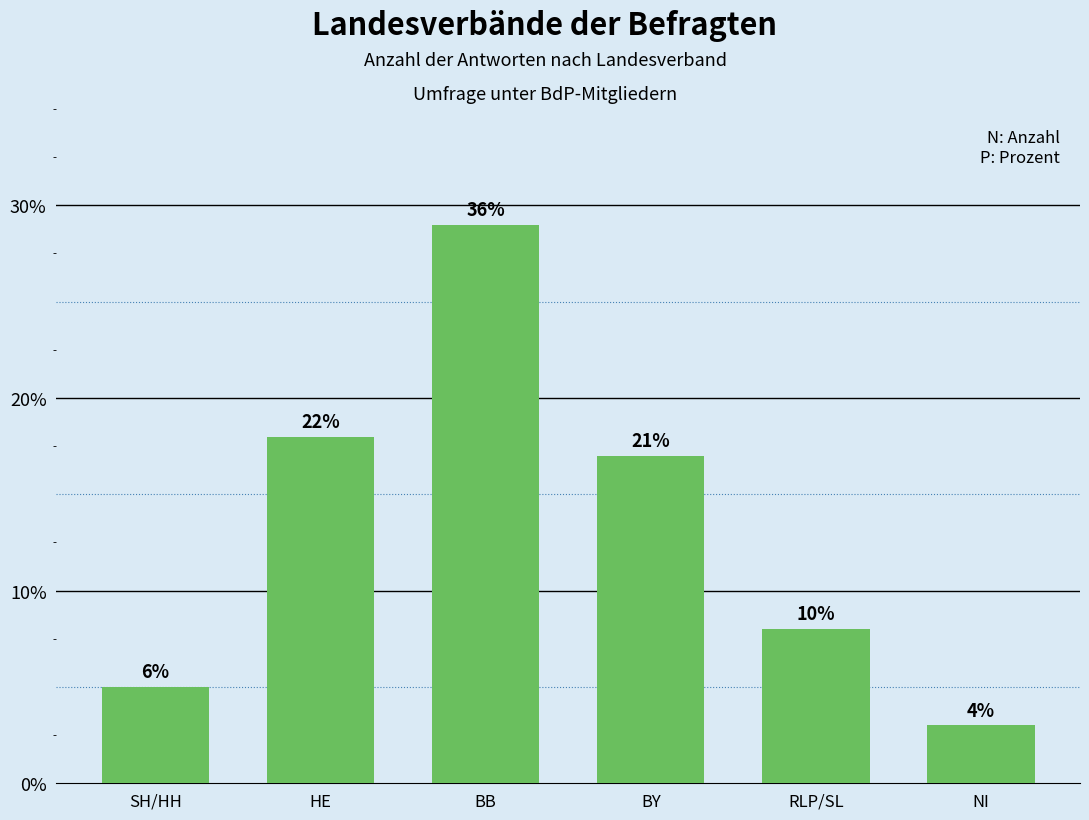

Which category has the lowest value across all series?

NI